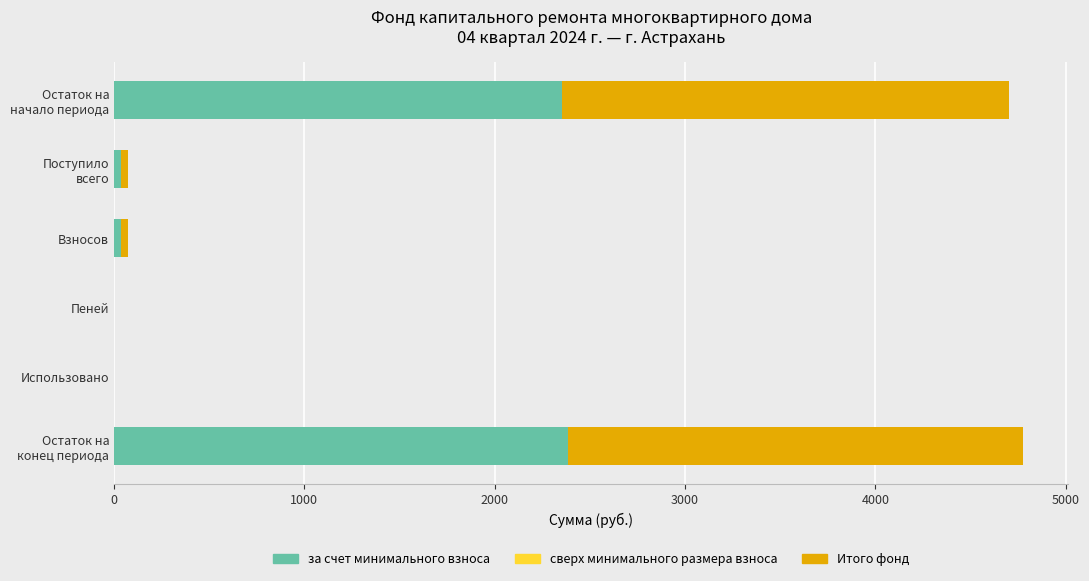

What is the maximum value for за счет минимального взноса?

2387.8